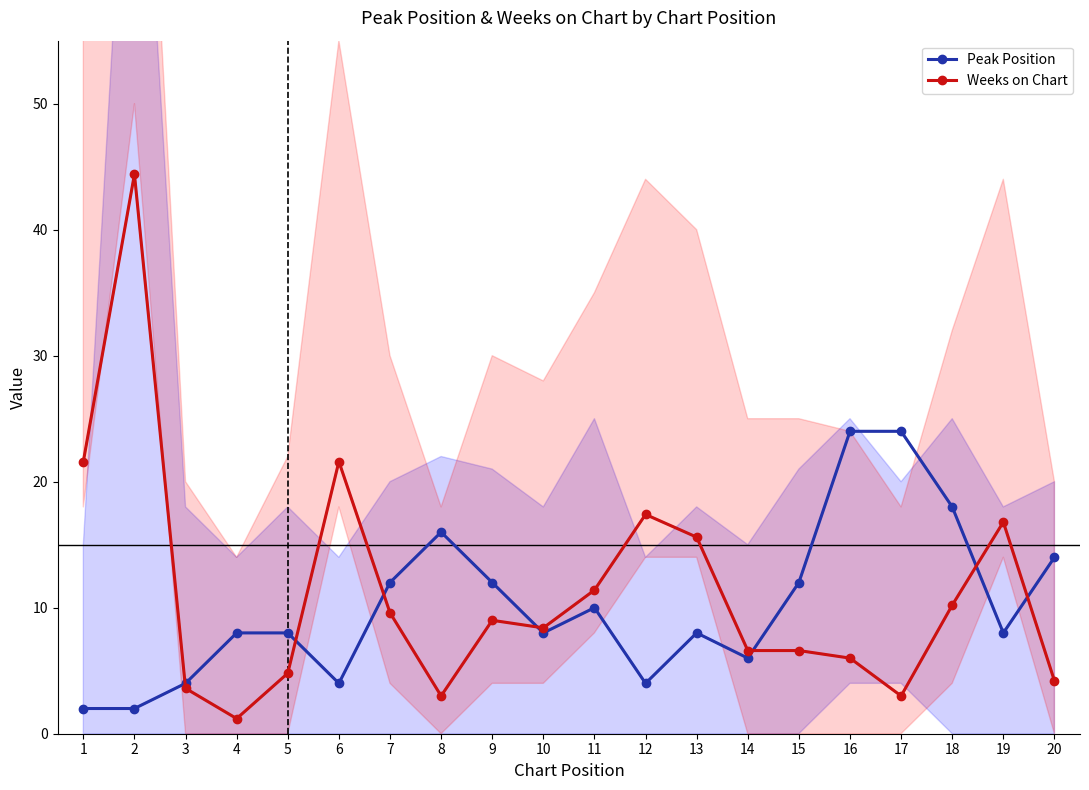

Which series has the largest total across all categories?

Weeks on Chart